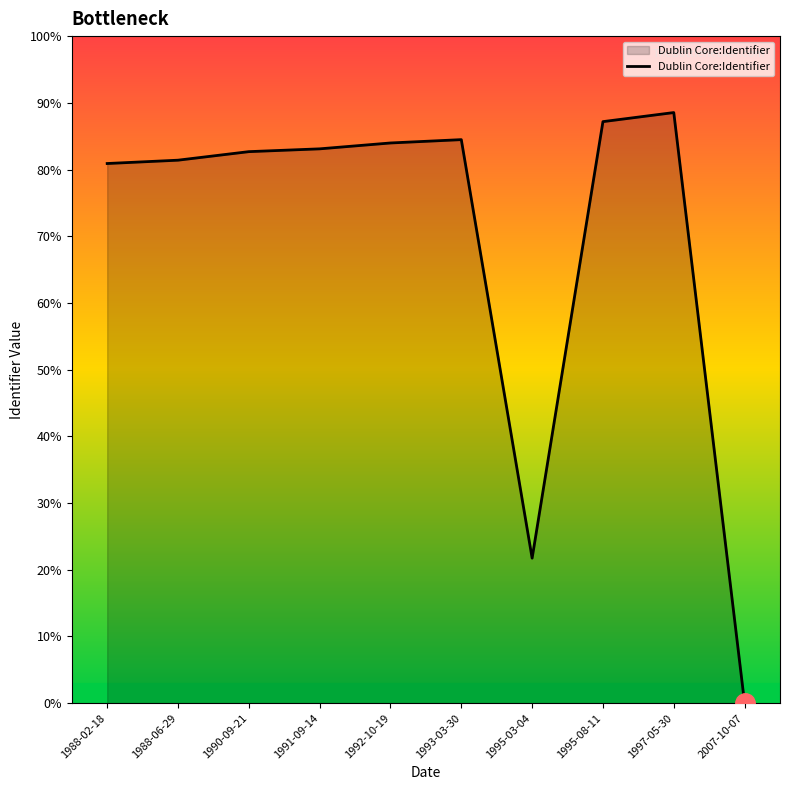

What position from the right is 2007-10-07?

1